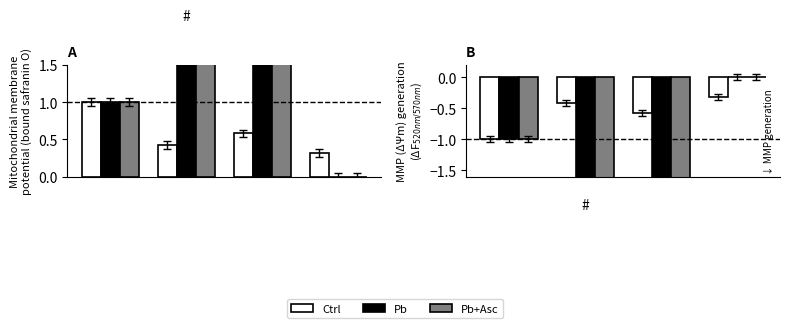

What is the difference between the second highest and minimum values in the Pb+Asc series?

1.0